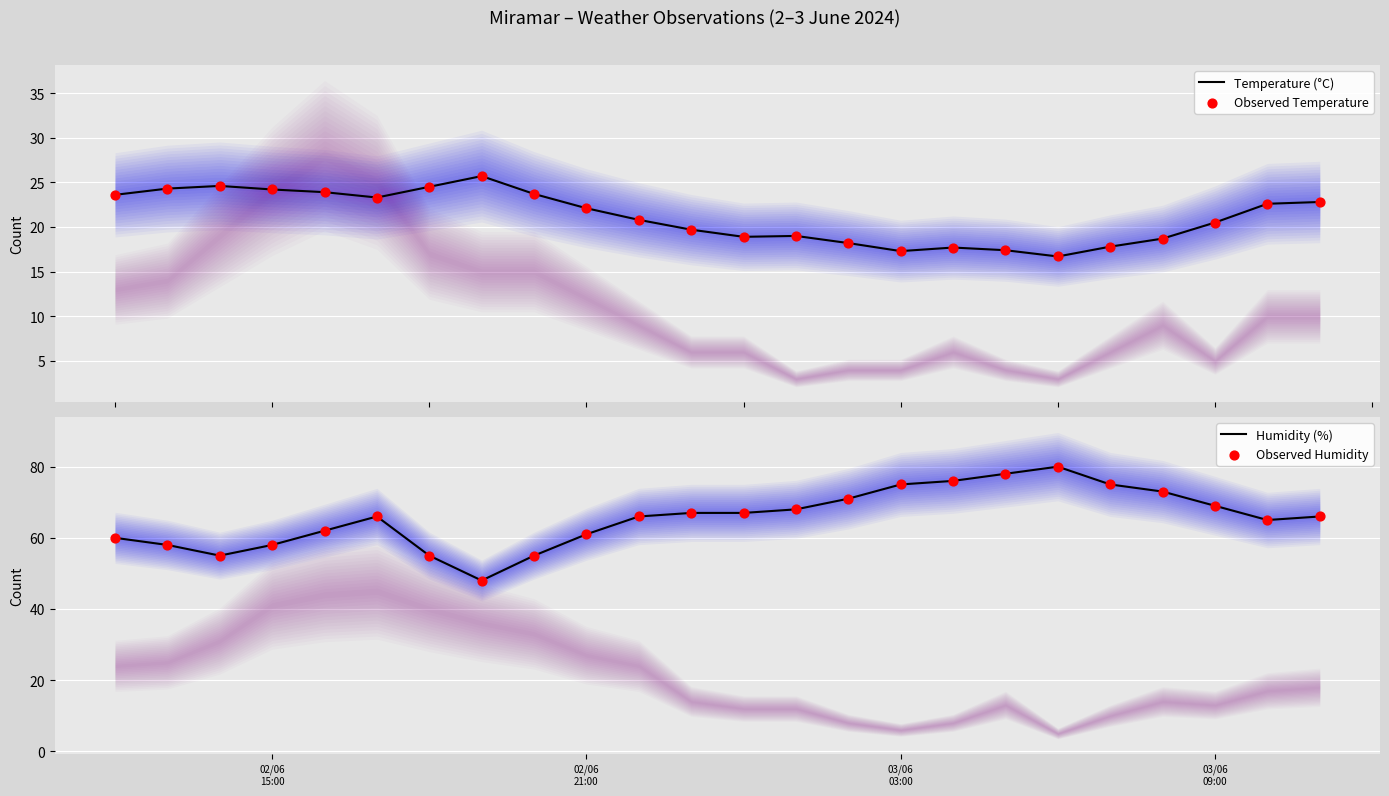

Which series reaches the maximum Y coordinate?

Humidity (%)